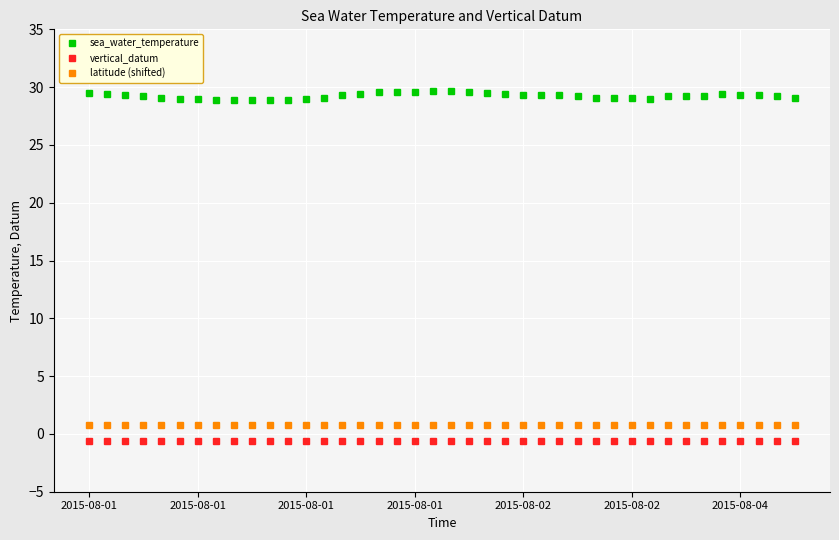

Does the chart display data point markers on the line(s)?

Yes